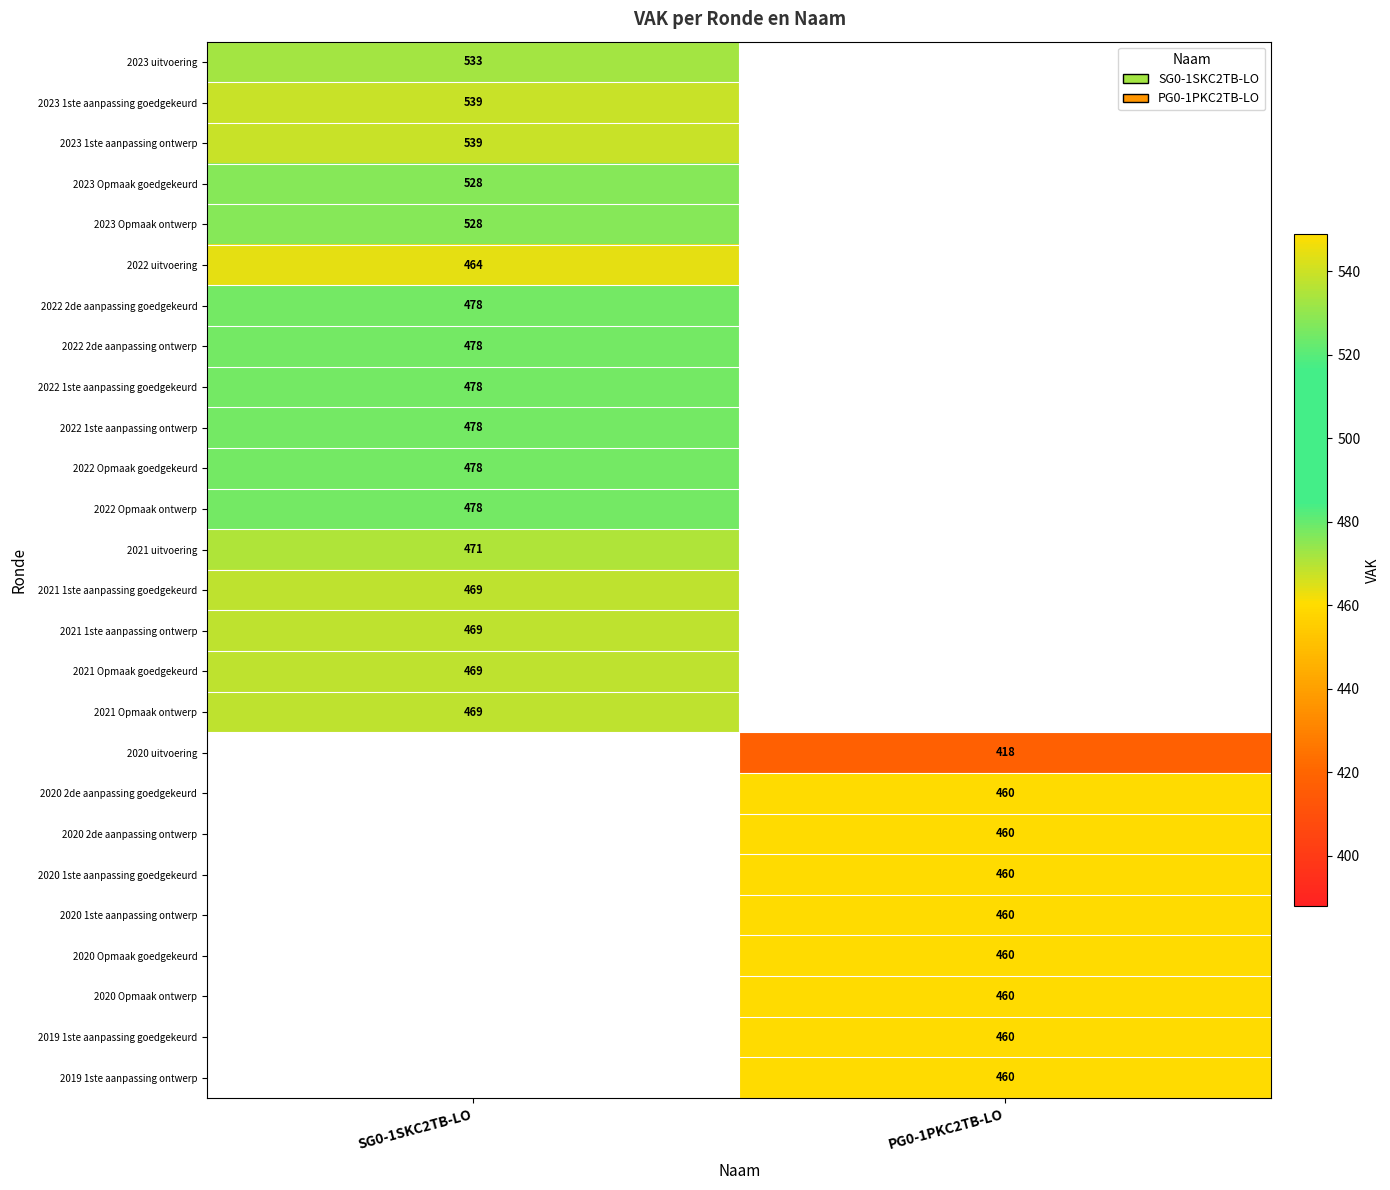

True or false: 2019 1ste aanpassing ontwerp has a value of 460 at PG0-1PKC2TB-LO.

True